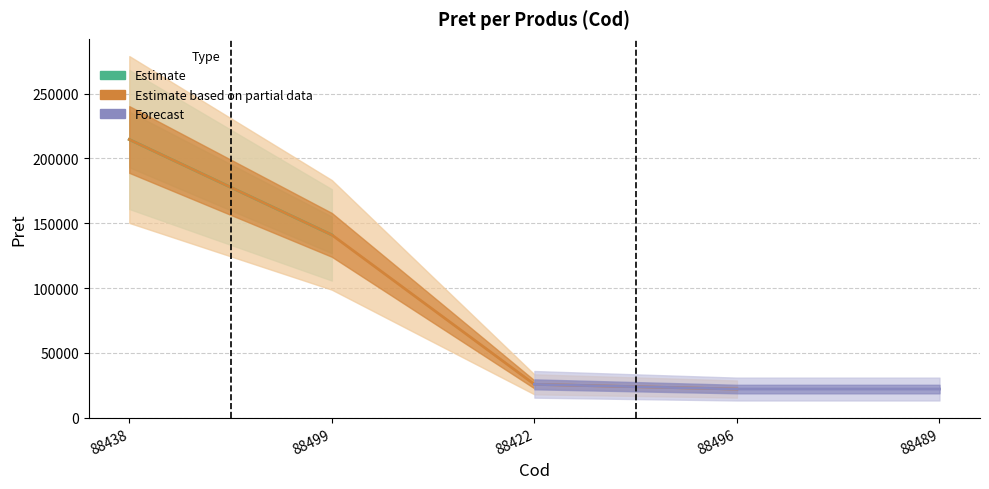

List the labels in order of value, smallest first.

88496, 88489, 88422, 88499, 88438